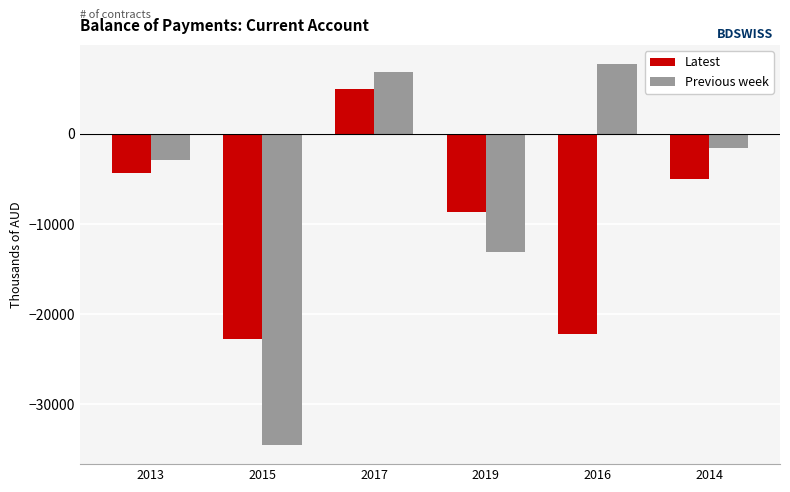

Is the value of Previous week at 2019 greater than the value of Latest at 2019?

No